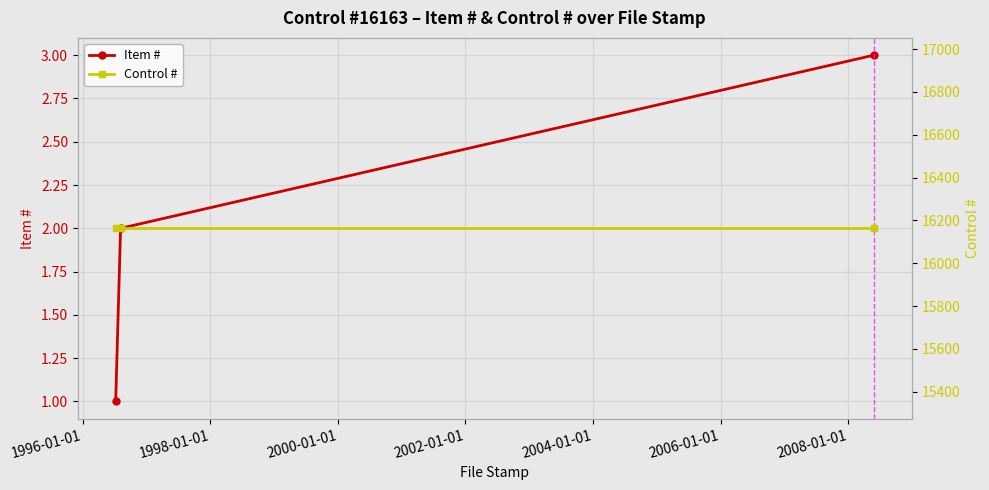

Rank the series by their maximum value, from highest to lowest.

Control #, Item #